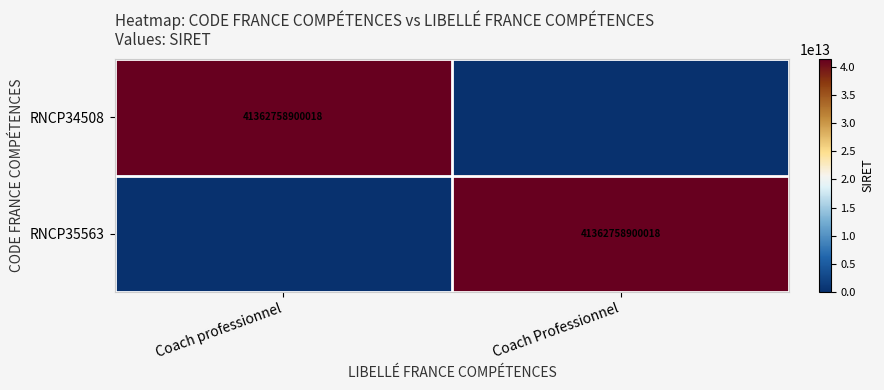

What is the total value across all series at Coach professionnel?

41362758900018